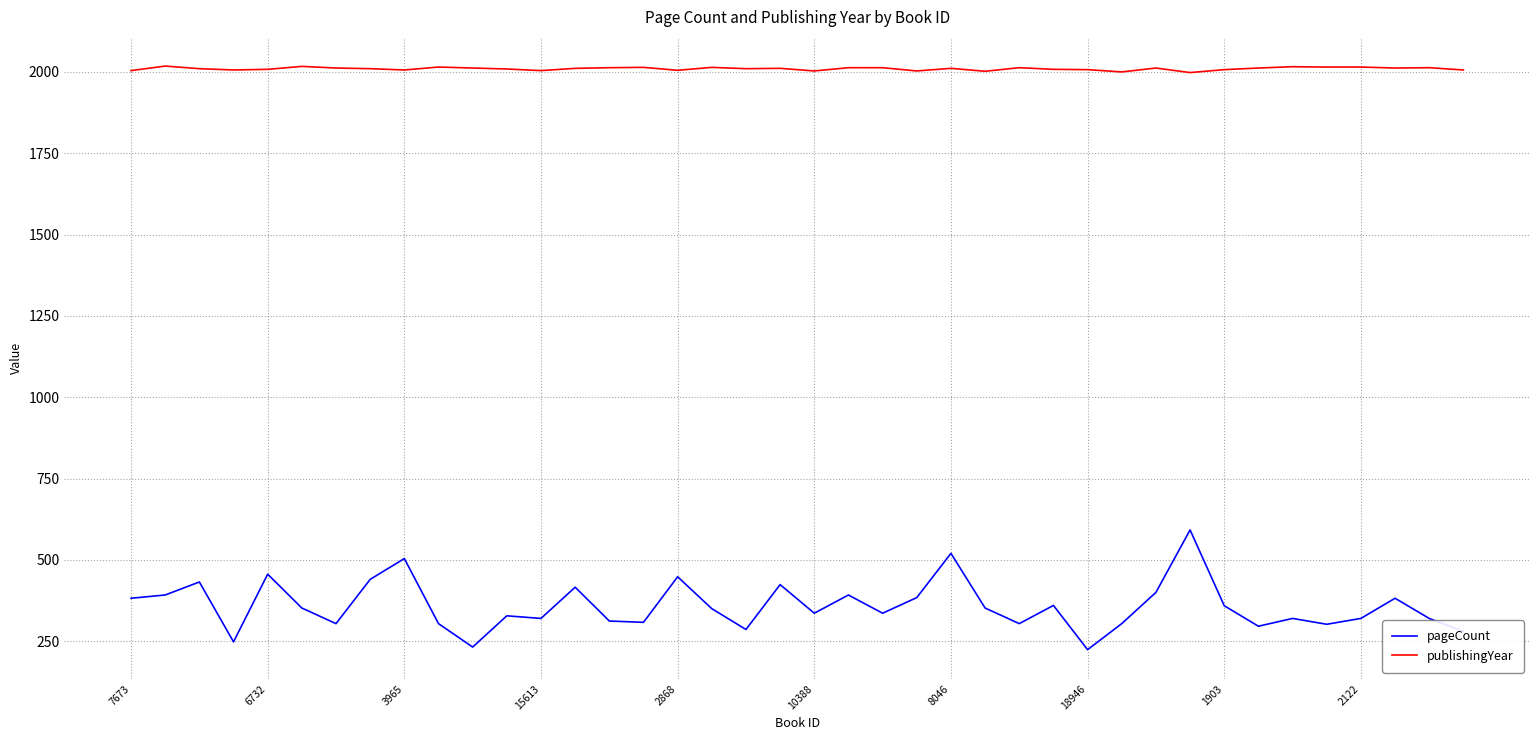

Rank the series by their maximum value, from highest to lowest.

publishingYear, pageCount